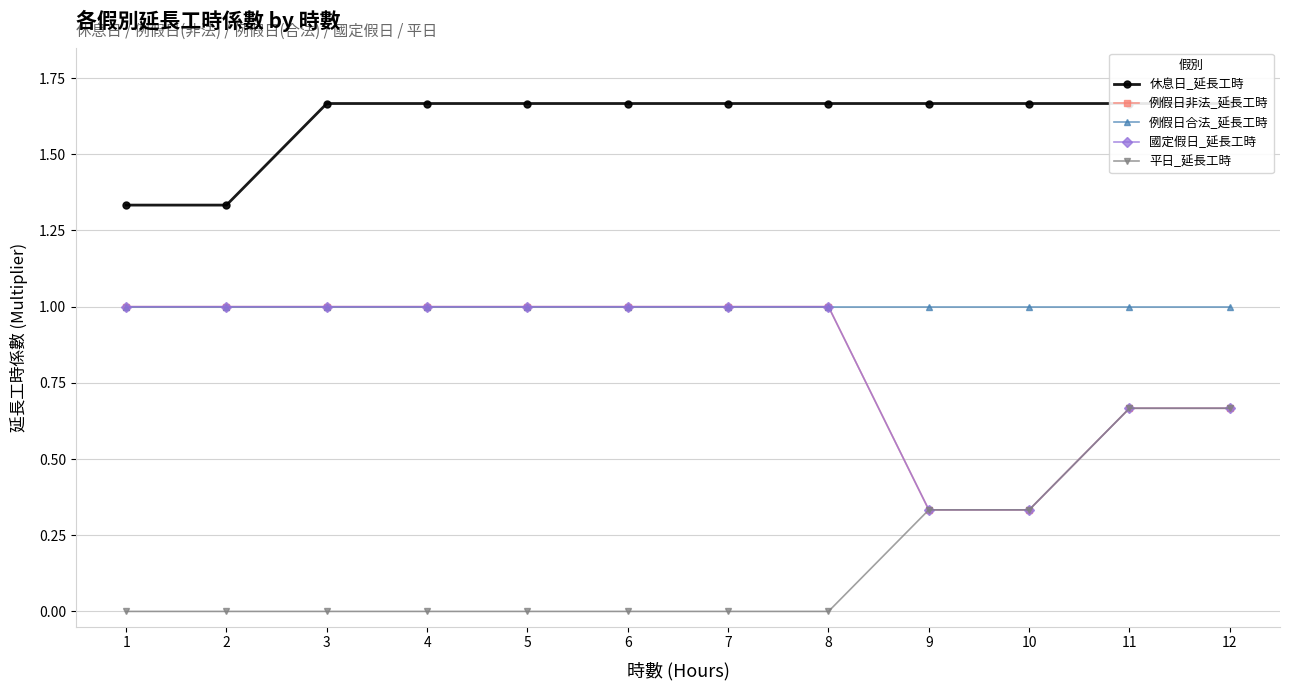

True or false: 國定假日_延長工時 and 平日_延長工時 cross at least once.

False